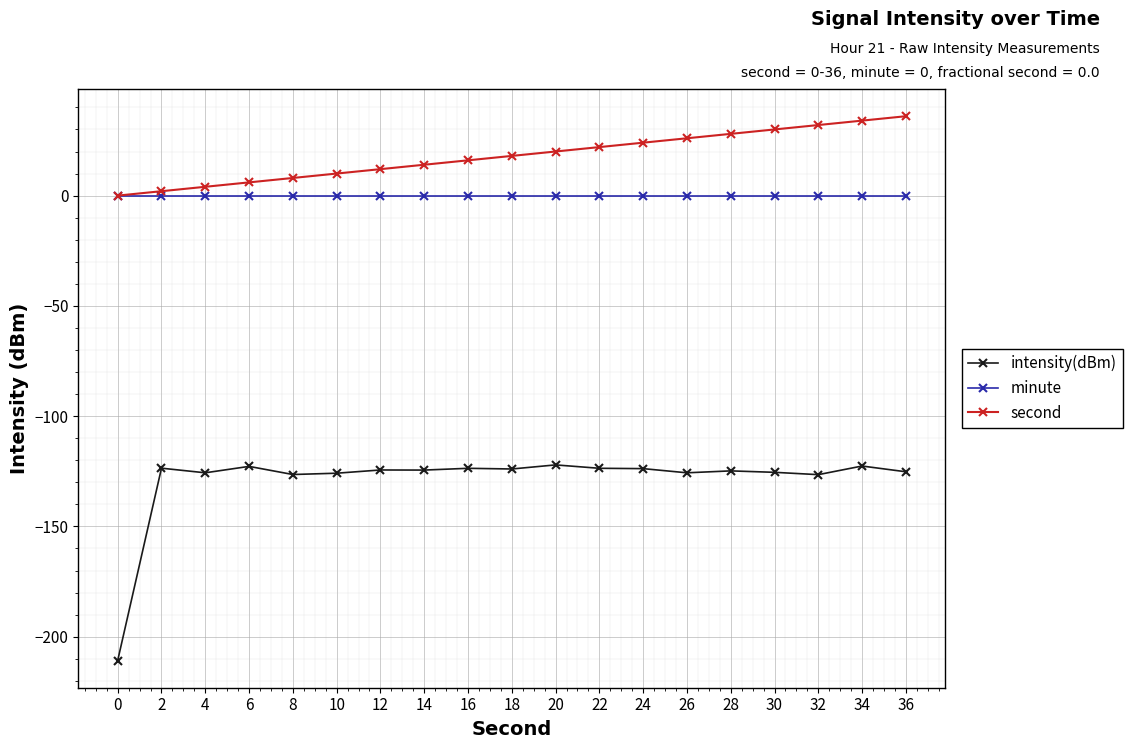

Does the chart display data point markers on the line(s)?

Yes